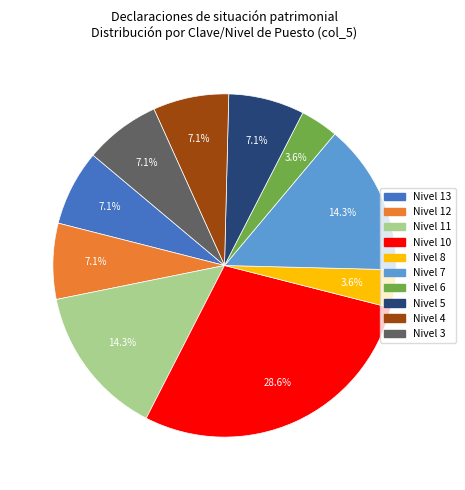

How many slices are in this pie chart?

10